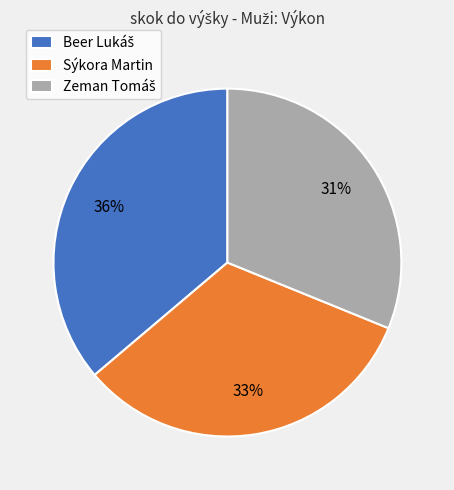

To the nearest percent, what is the average slice percentage?

33%